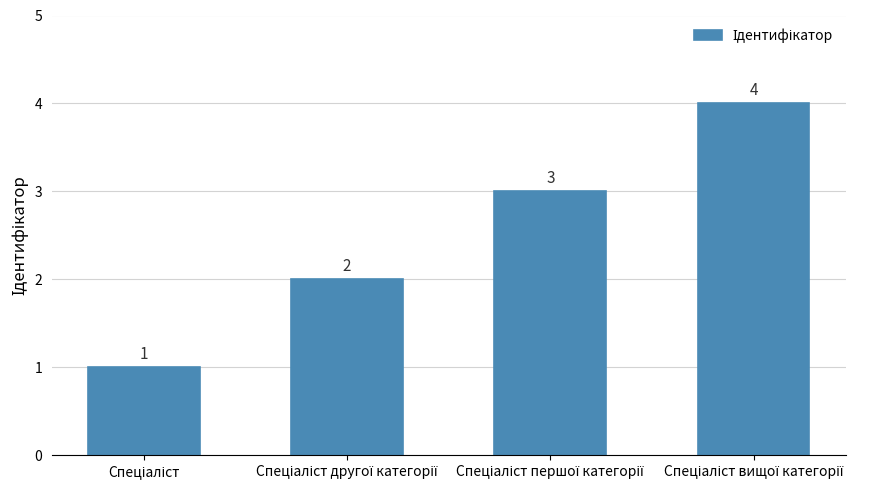

How many values are between 2 and 4?

3